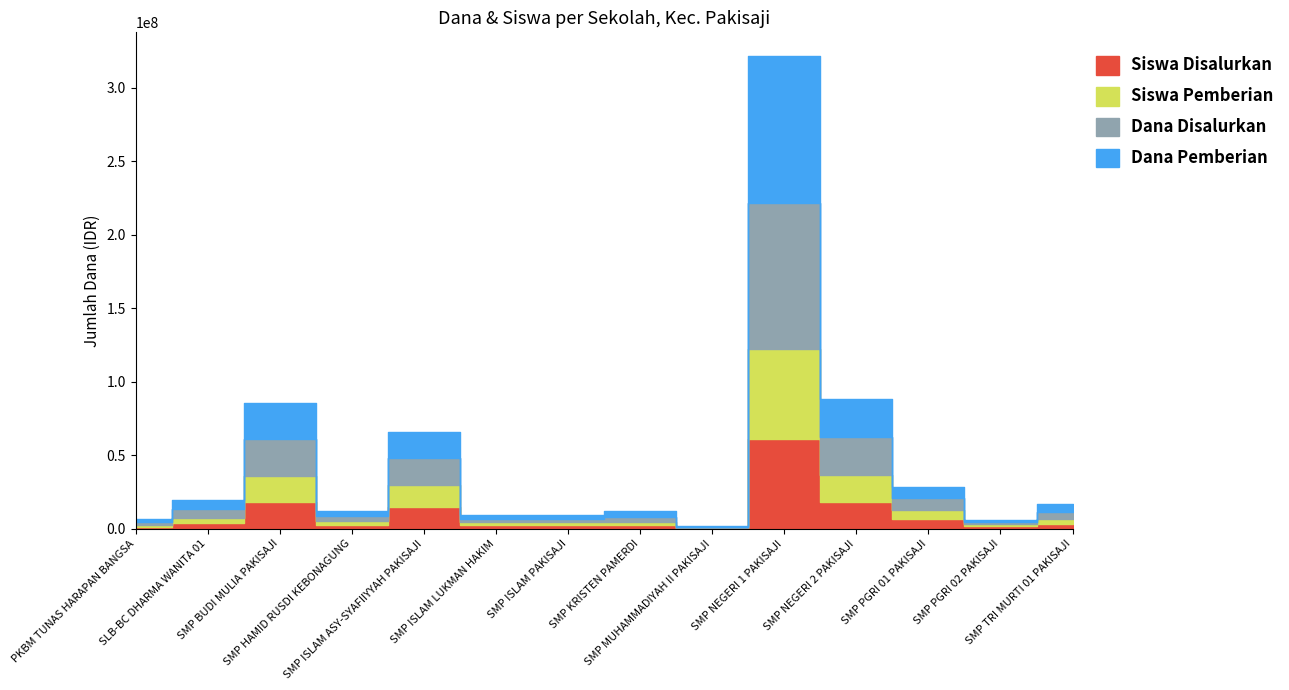

Is it true that Siswa Disalurkan equals 3 at SMP KRISTEN PAMERDI?

False